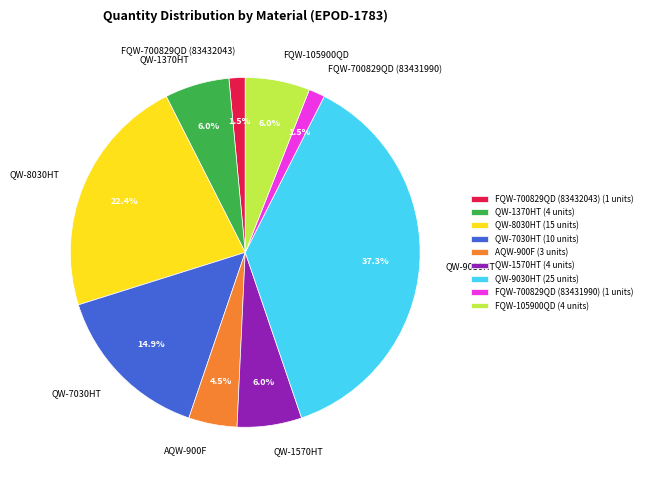

What percentage do QW-7030HT and QW-8030HT together represent?

37.3%